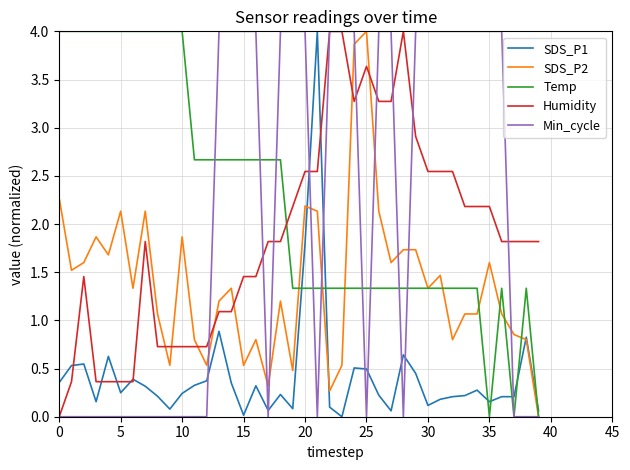

True or false: SDS_P1 and Temp cross at least once.

True